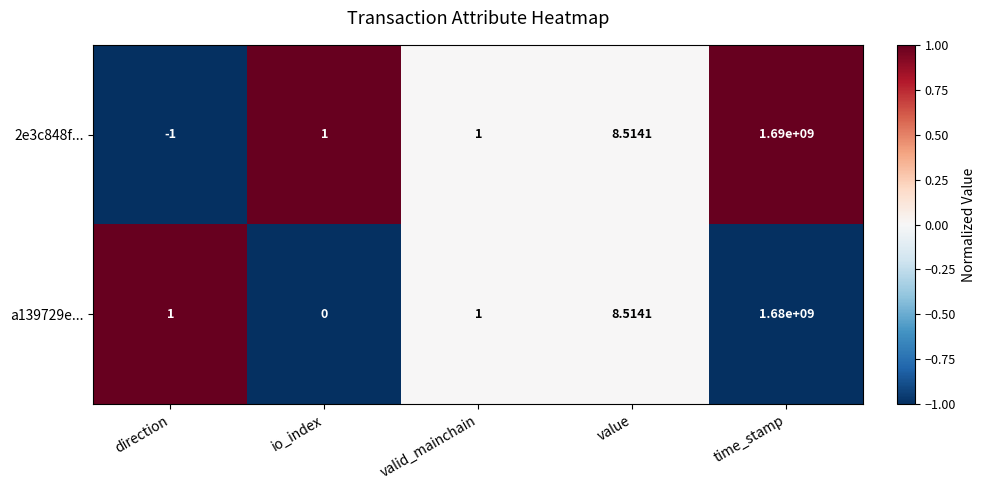

What is the spread (max minus min) of values at direction?

2.0